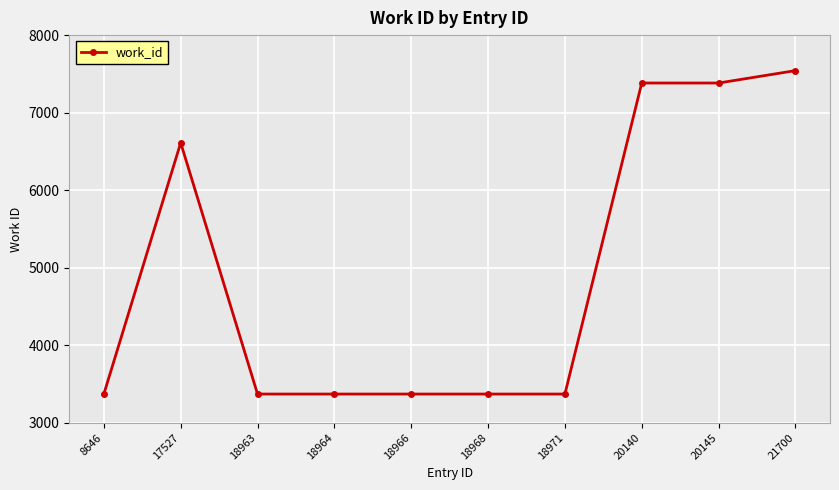

What is the average value?

4914